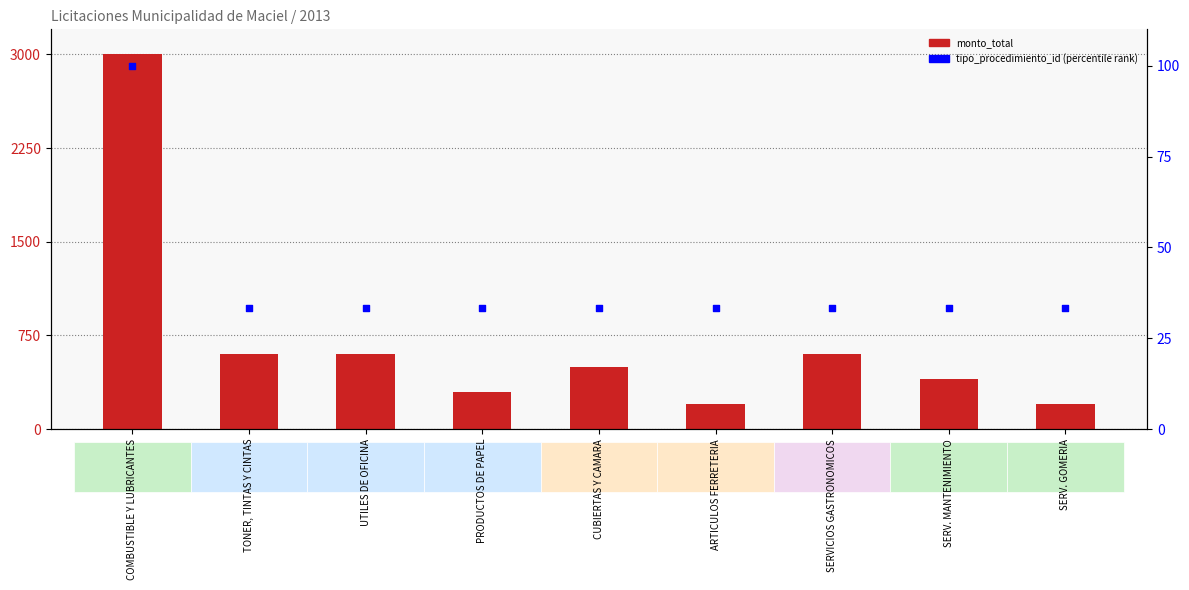

Which series has the widest spread of Y values?

monto_total